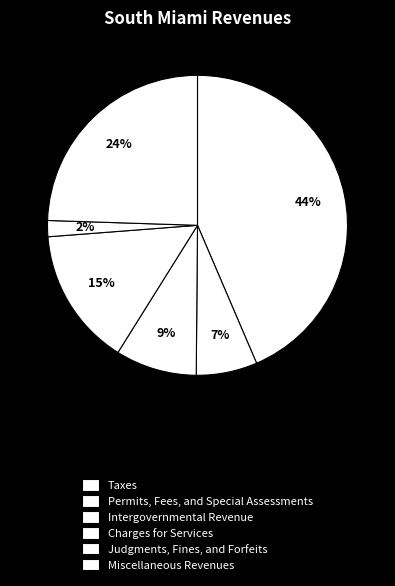

Which category has the biggest portion of the pie?

Taxes